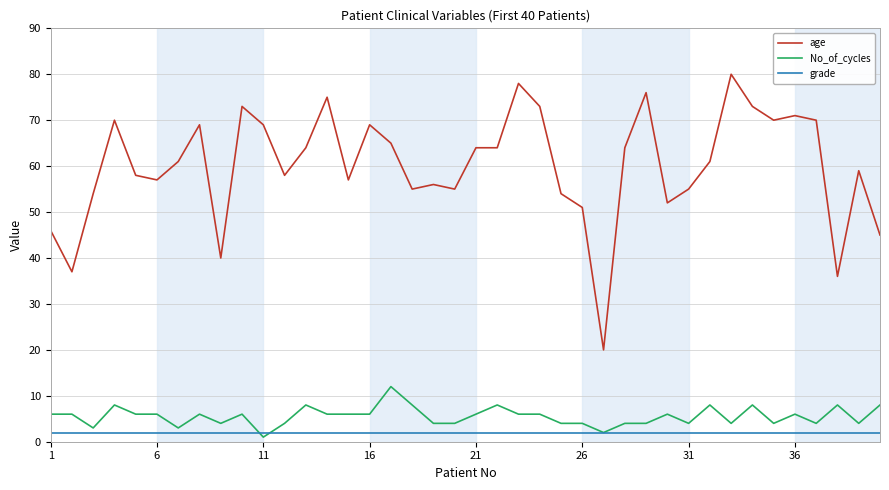

Which series has the widest spread of values?

age